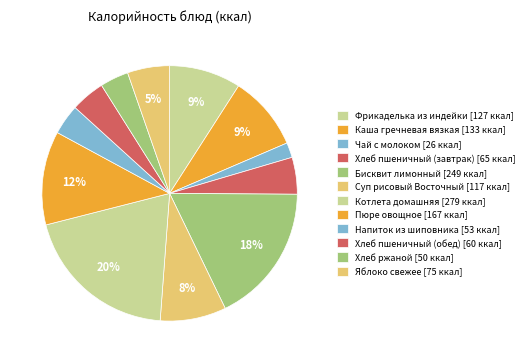

What percentage is the Хлеб пшеничный (обед) slice, to the nearest percent?

4%